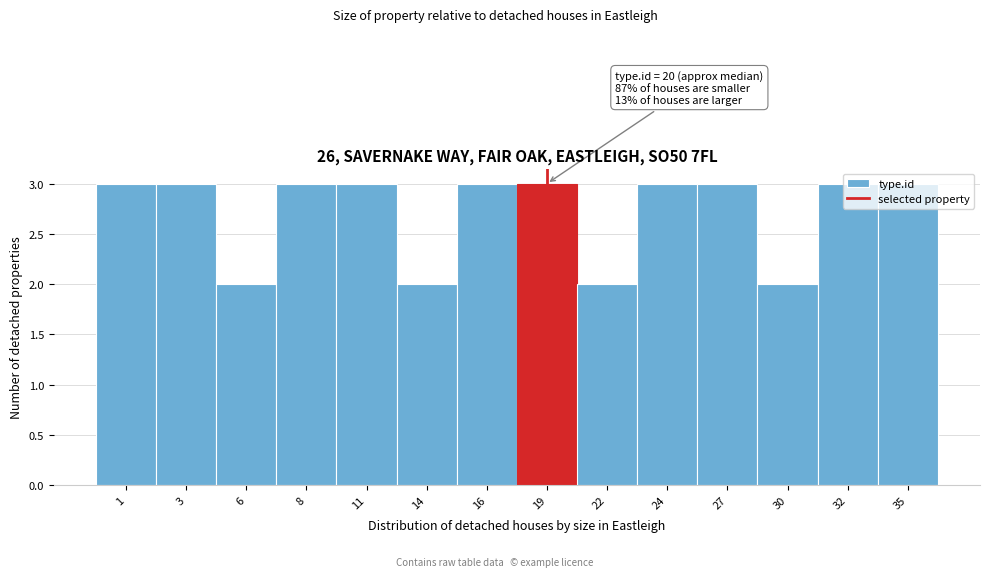

What is the maximum value shown in the chart?

3